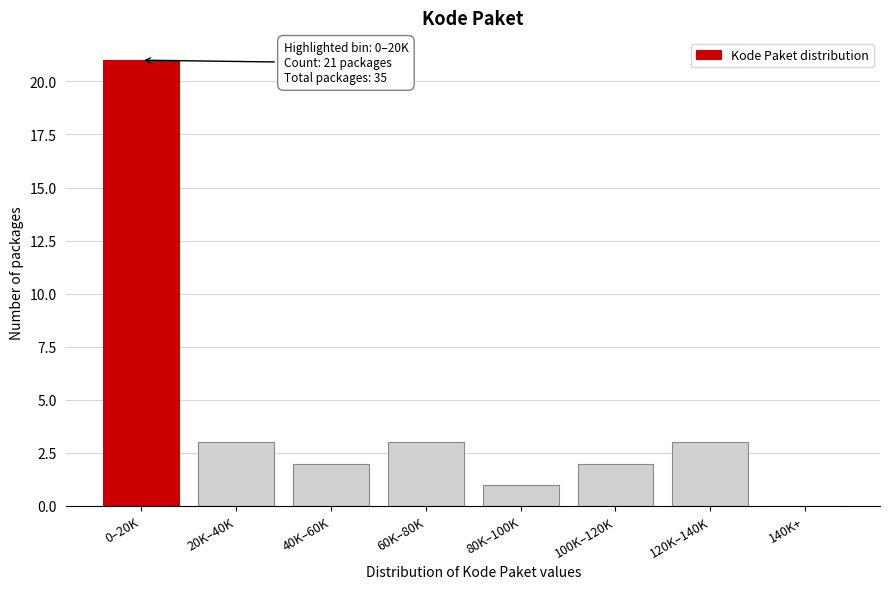

Reading left to right, what are all the values shown in this chart?

0–20K=21	20K–40K=3	40K–60K=2	60K–80K=3	80K–100K=1	100K–120K=2	120K–140K=3	140K+=0